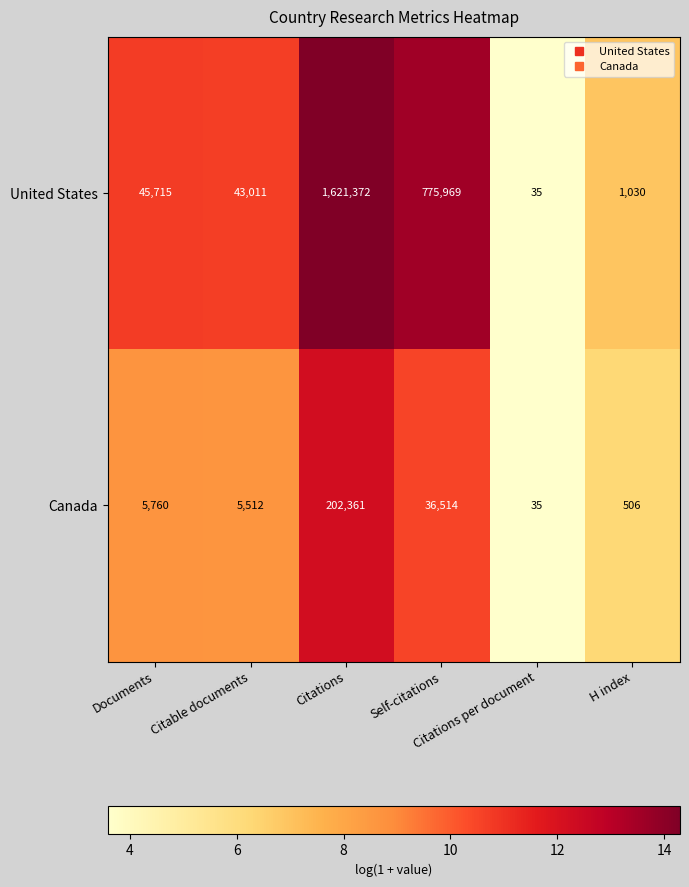

Which series changed the most between Documents and Citations per document?

United States